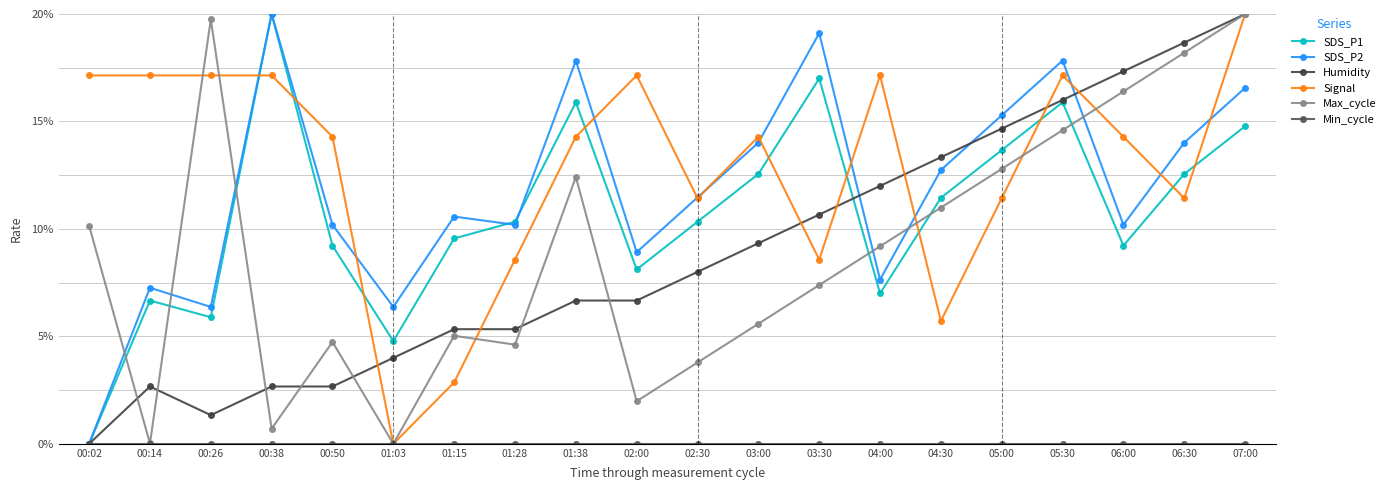

Which category has the highest value in the Min_cycle series?

00:02